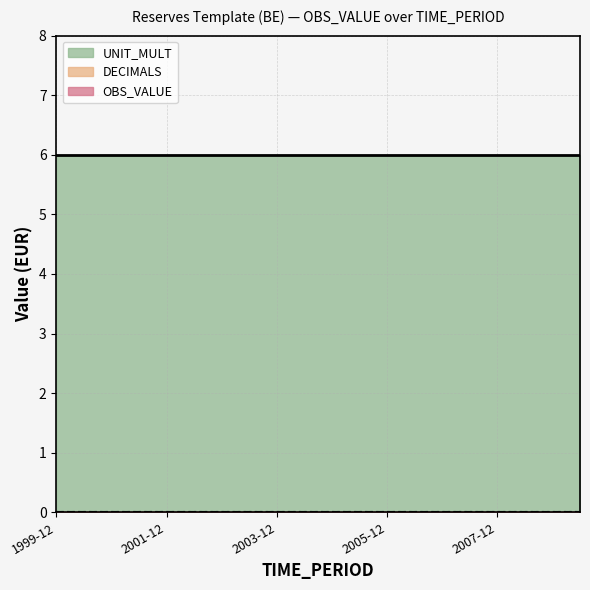

At which category does the chart reach its peak across all series?

1999-12